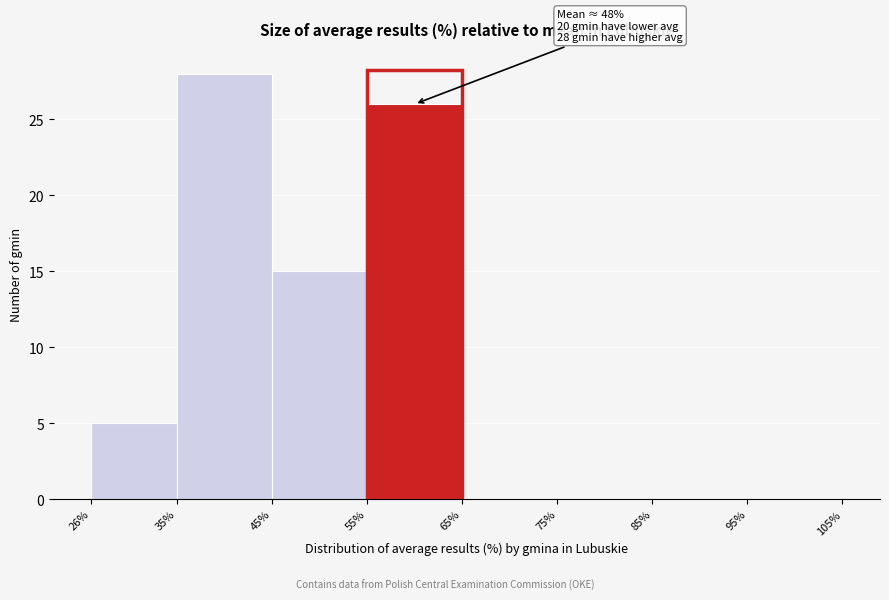

Over which range of the x-axis is the bar tallest?

35% to 45%